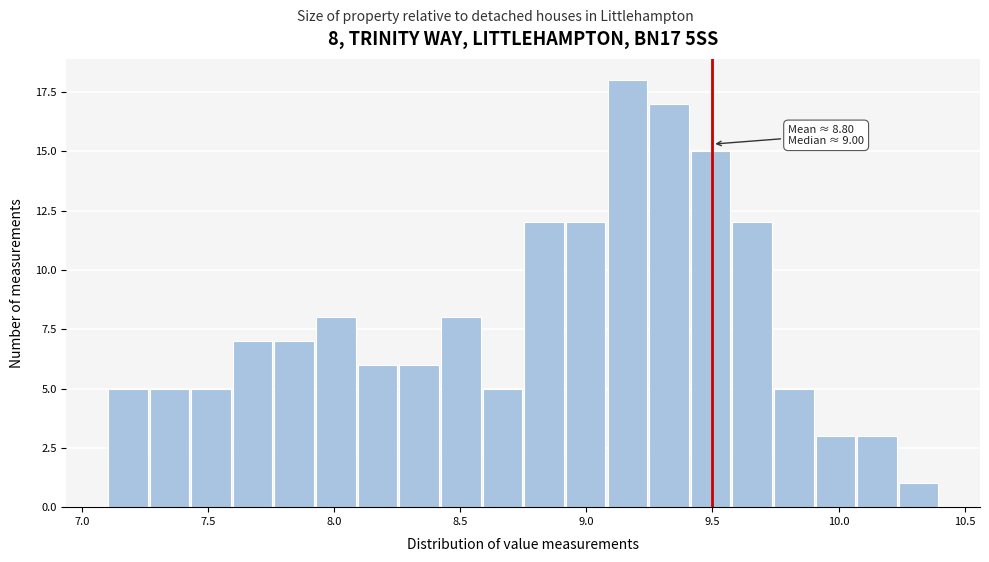

Around what value on the x-axis is the tallest bar? Give the approximate position of its centre, as read against the axis.

9.15